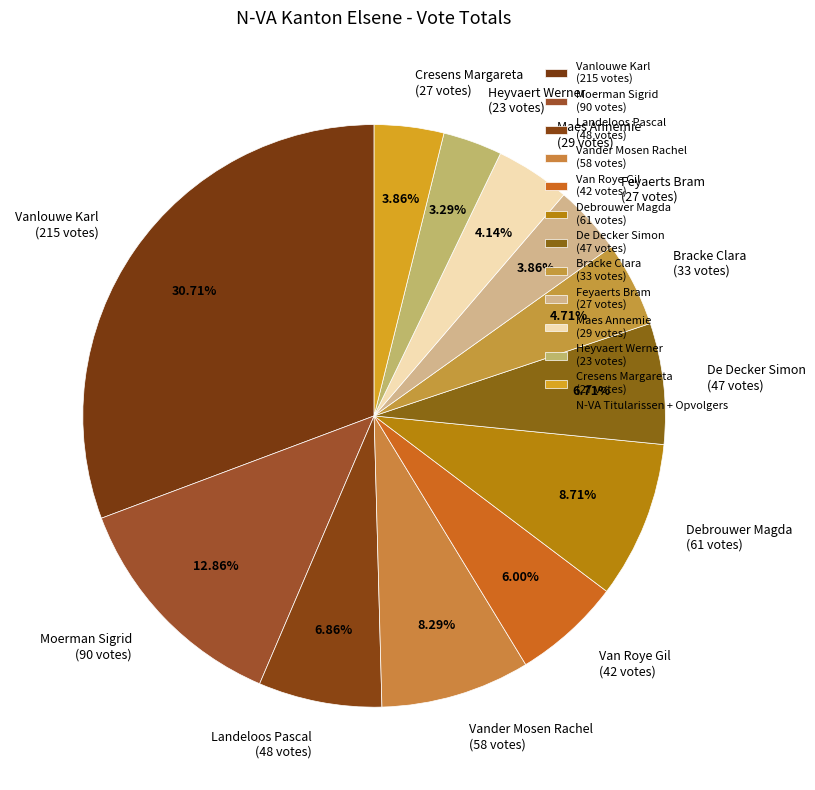

To the nearest percent, what is the average slice percentage?

8%